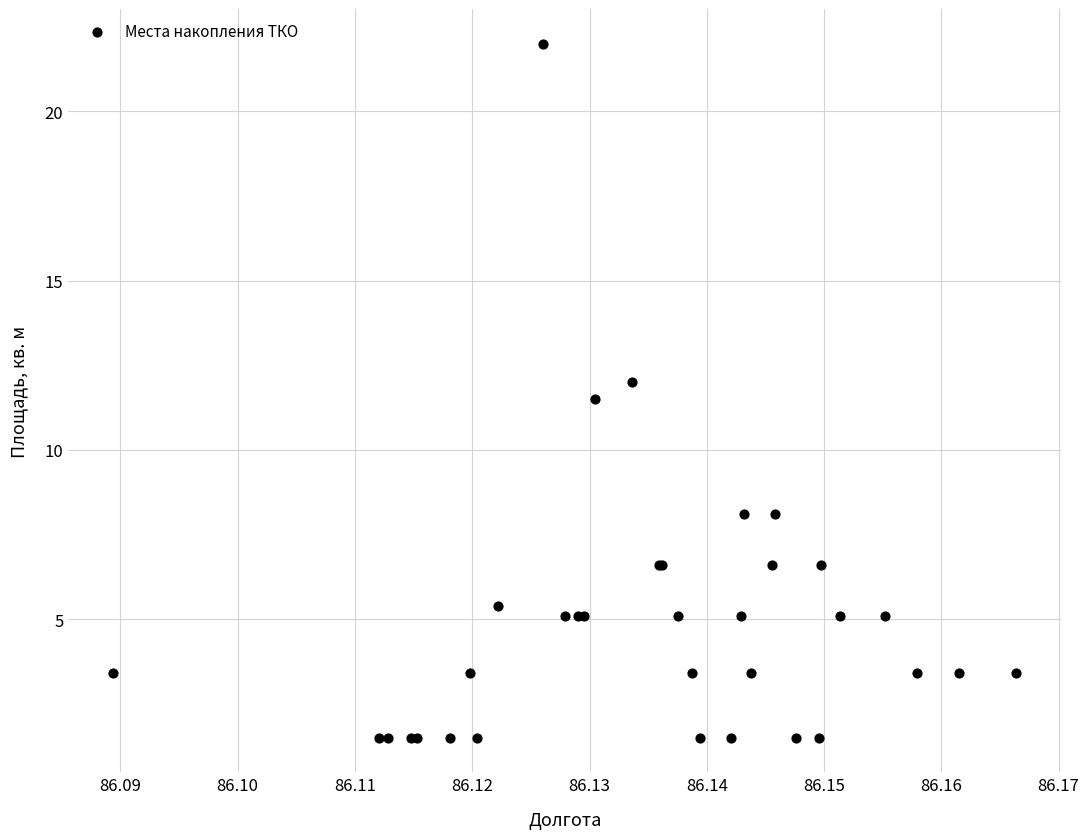

What Y value in the scatter plot is closest to 11?

11.5